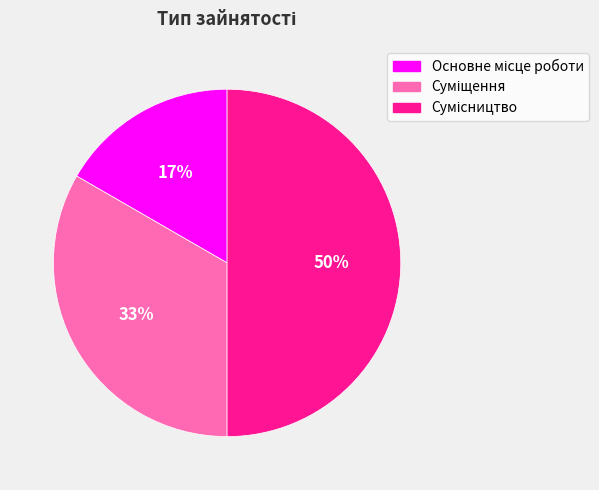

To the nearest percent, what is the average slice percentage?

33%